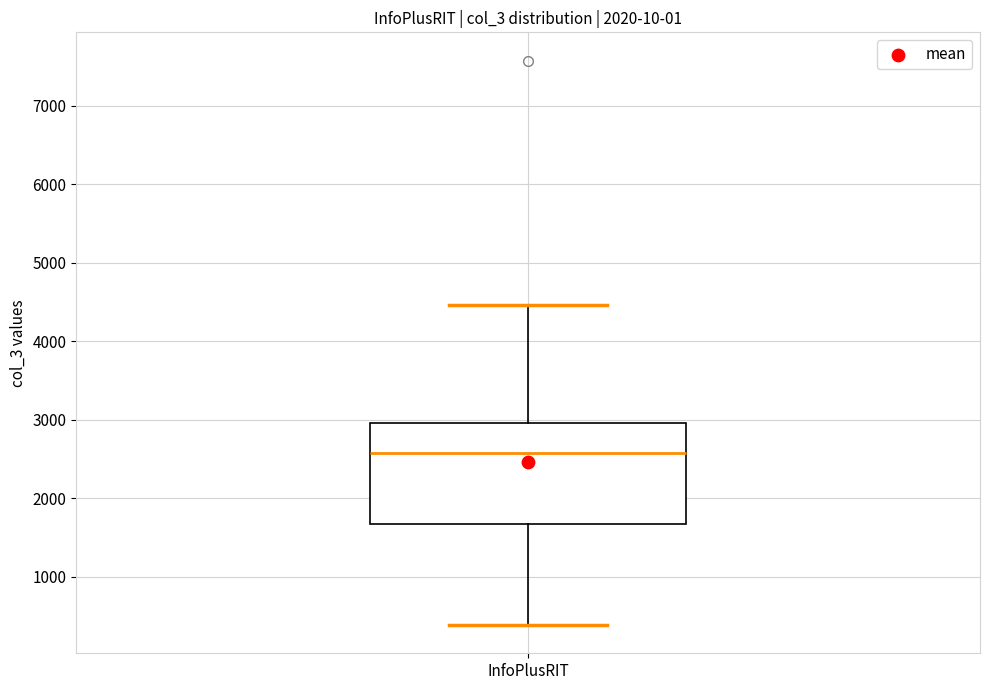

Transcribe this box plot: give where the median line is, the range the box spans, and where the two whiskers end, as read against the y-axis. The values are not printed on the chart, so give them approximately, as read against the axis.

median 2600, box 1700 to 3000, whiskers 400 to 4500